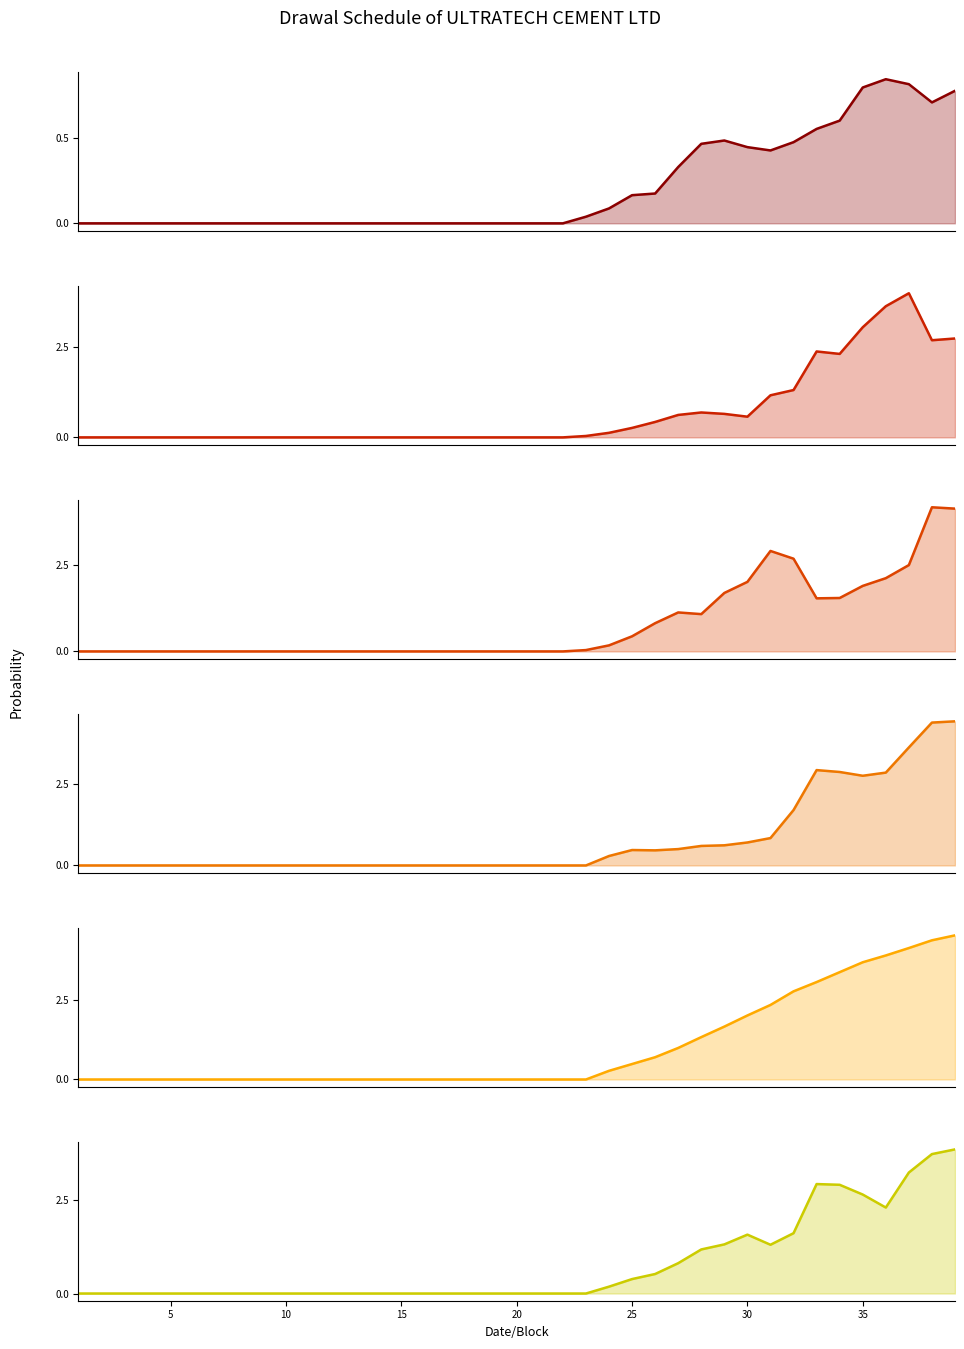

How many distinct data groups are displayed?

6